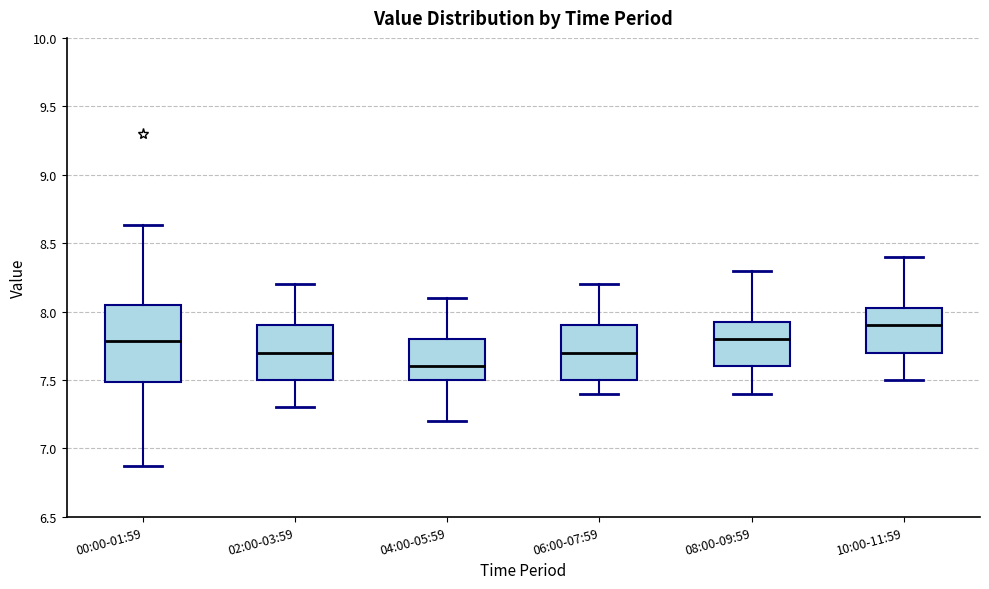

Which box's median line is the highest?

10:00-11:59